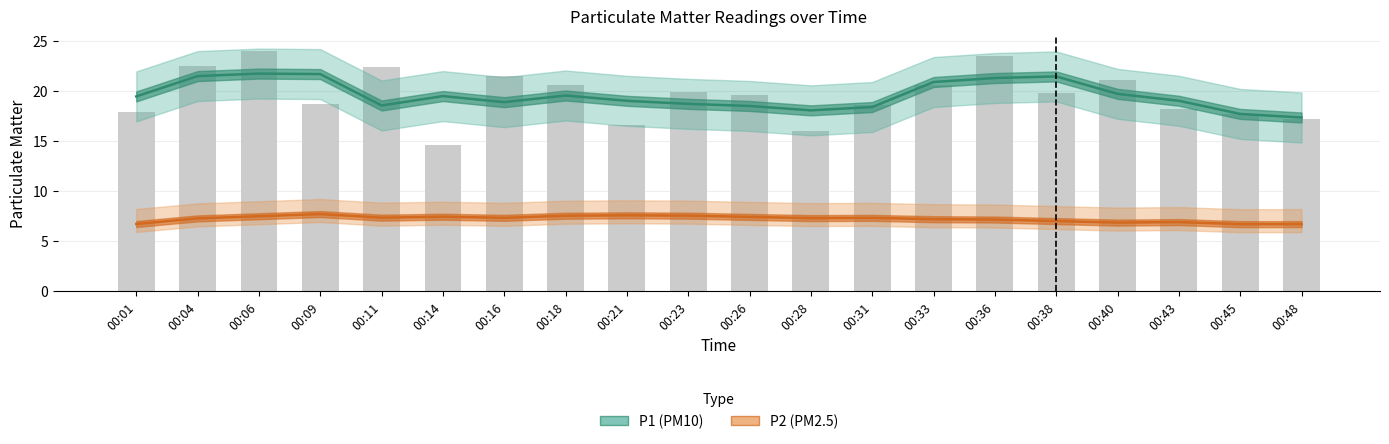

How many values in the P2 (PM2.5) series exceed 7?

15